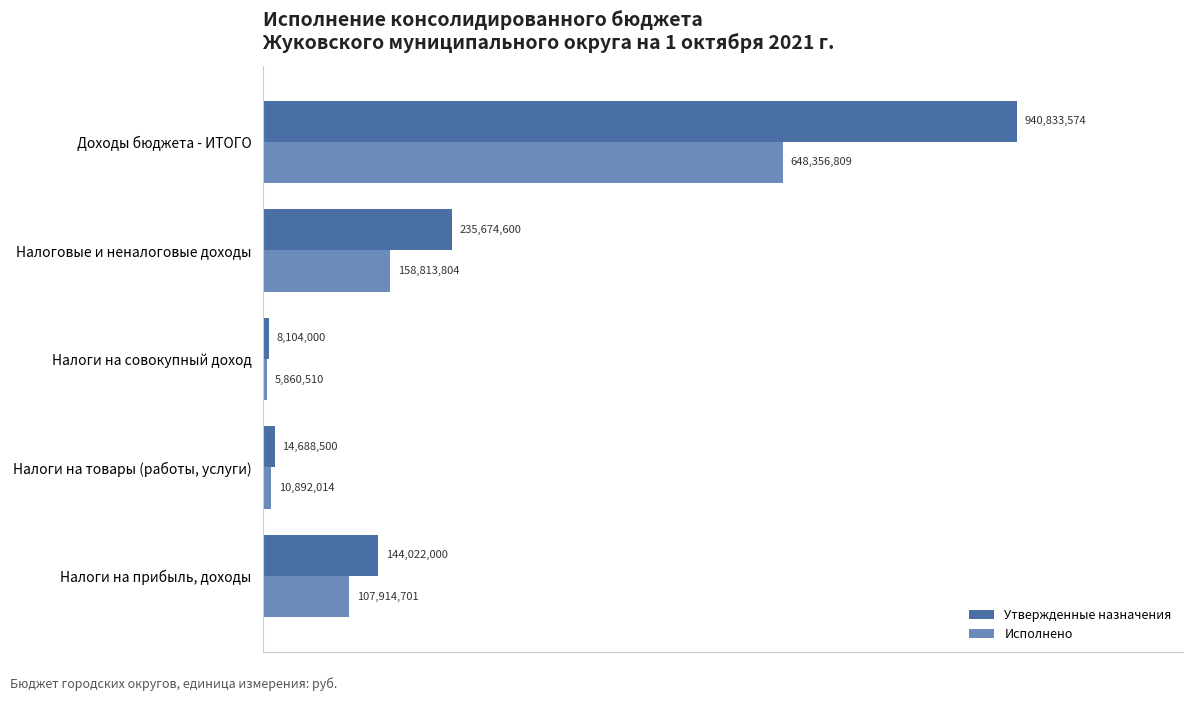

List the series in order of their peak value, lowest first.

Исполнено, Утвержденные назначения